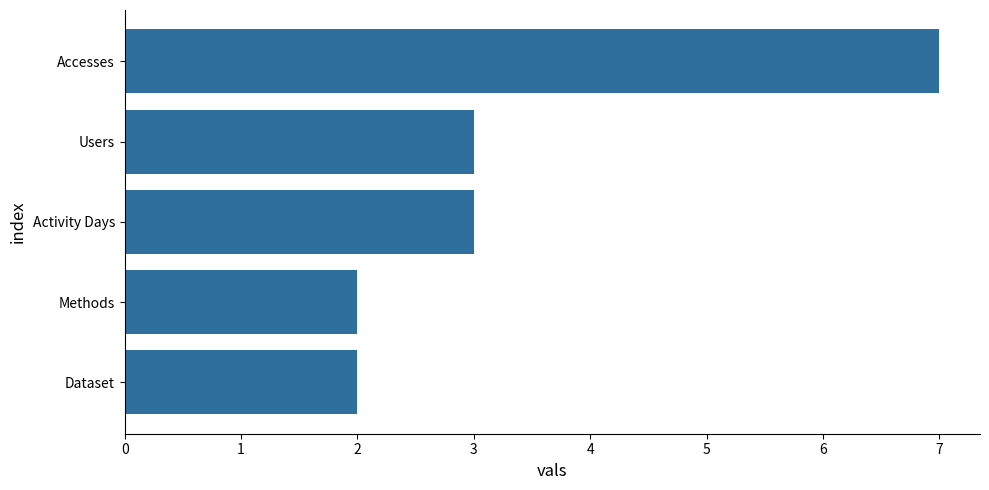

What is the average value?

3